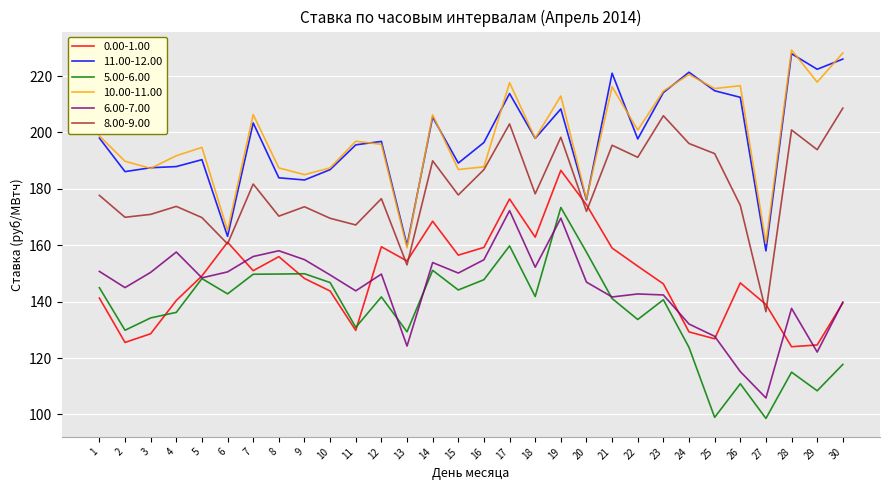

At which category does 5.00-6.00 reach its first local valley?

2